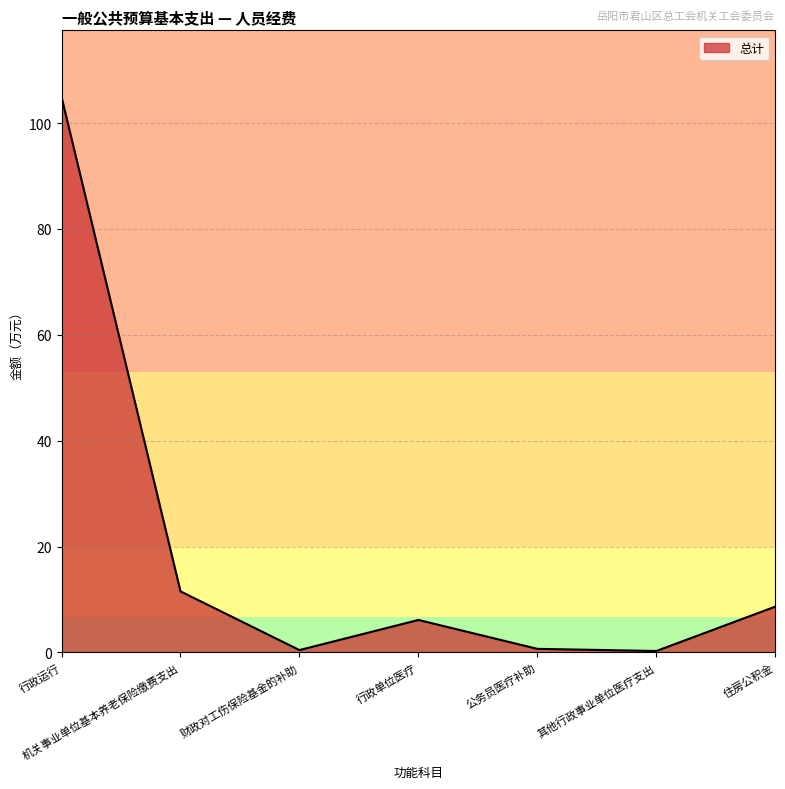

Where is the first local maximum?

行政单位医疗